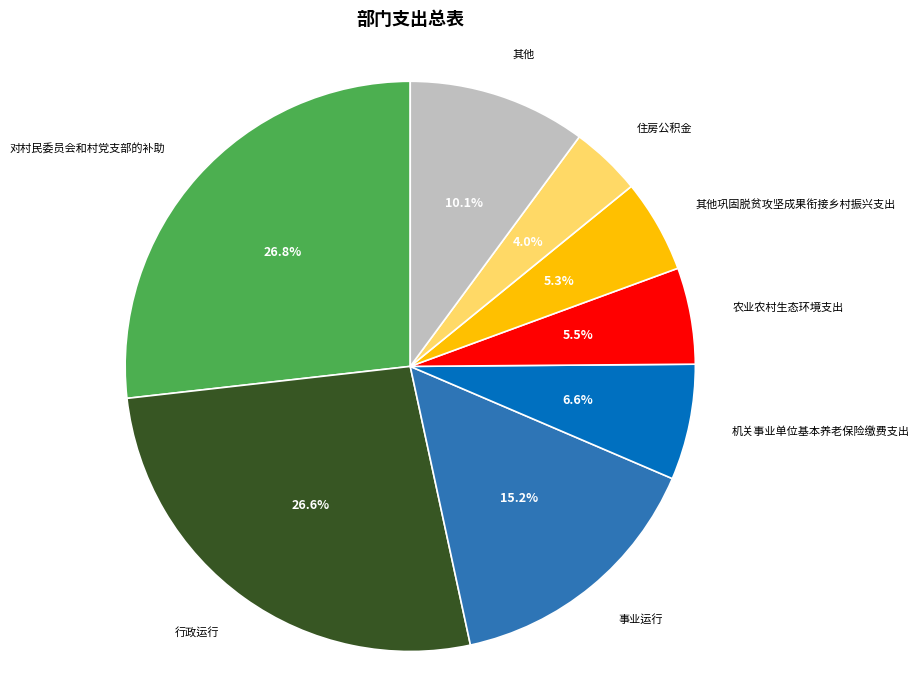

Is there any slice that represents more than half of the pie?

No